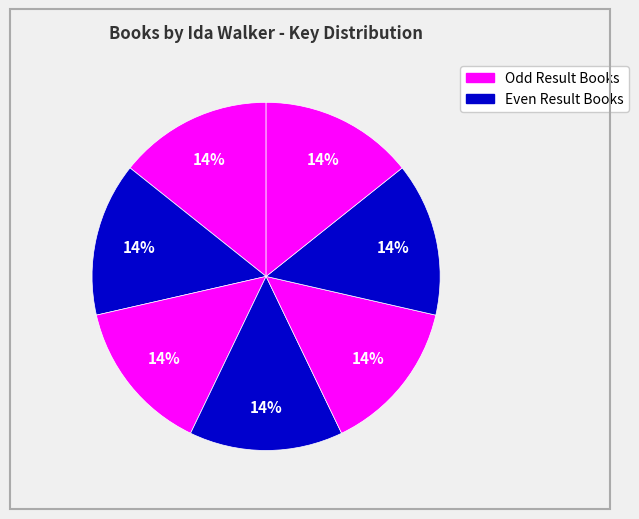

Count the number of slices in the pie.

7